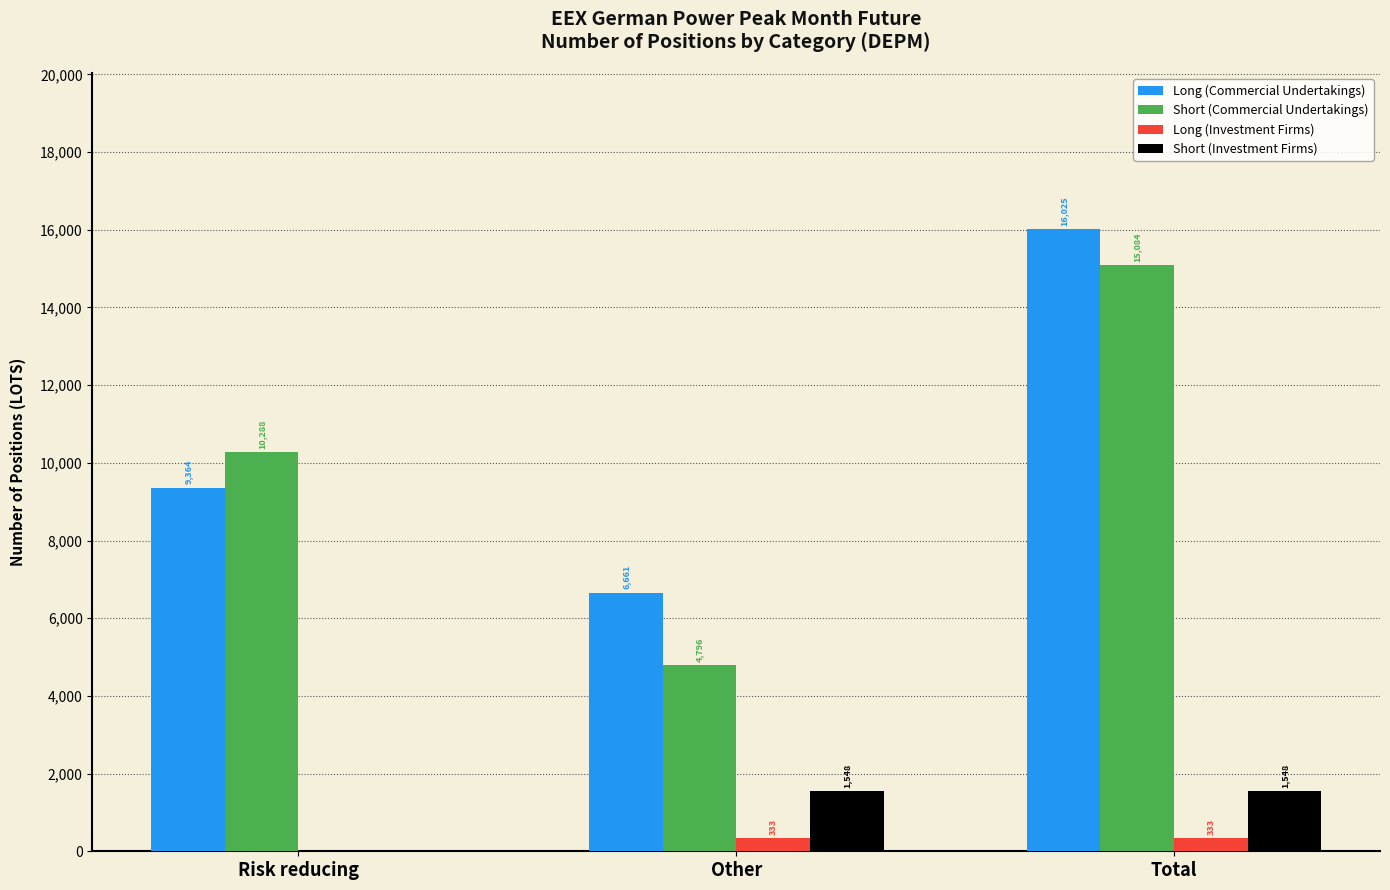

At which label is Long (Commercial Undertakings) closest to 11343?

Risk reducing